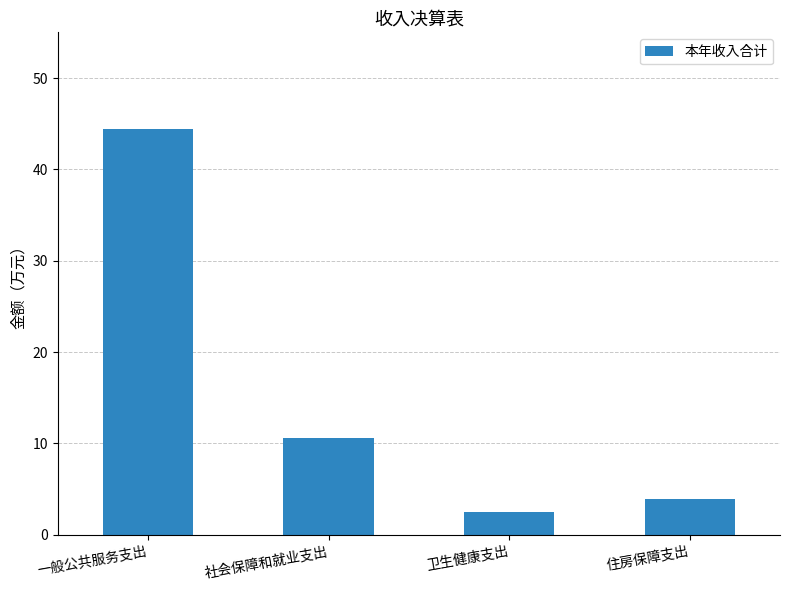

Reading left to right, what are all the values shown in this chart?

一般公共服务支出=44.4	社会保障和就业支出=10.6	卫生健康支出=2.5	住房保障支出=3.9